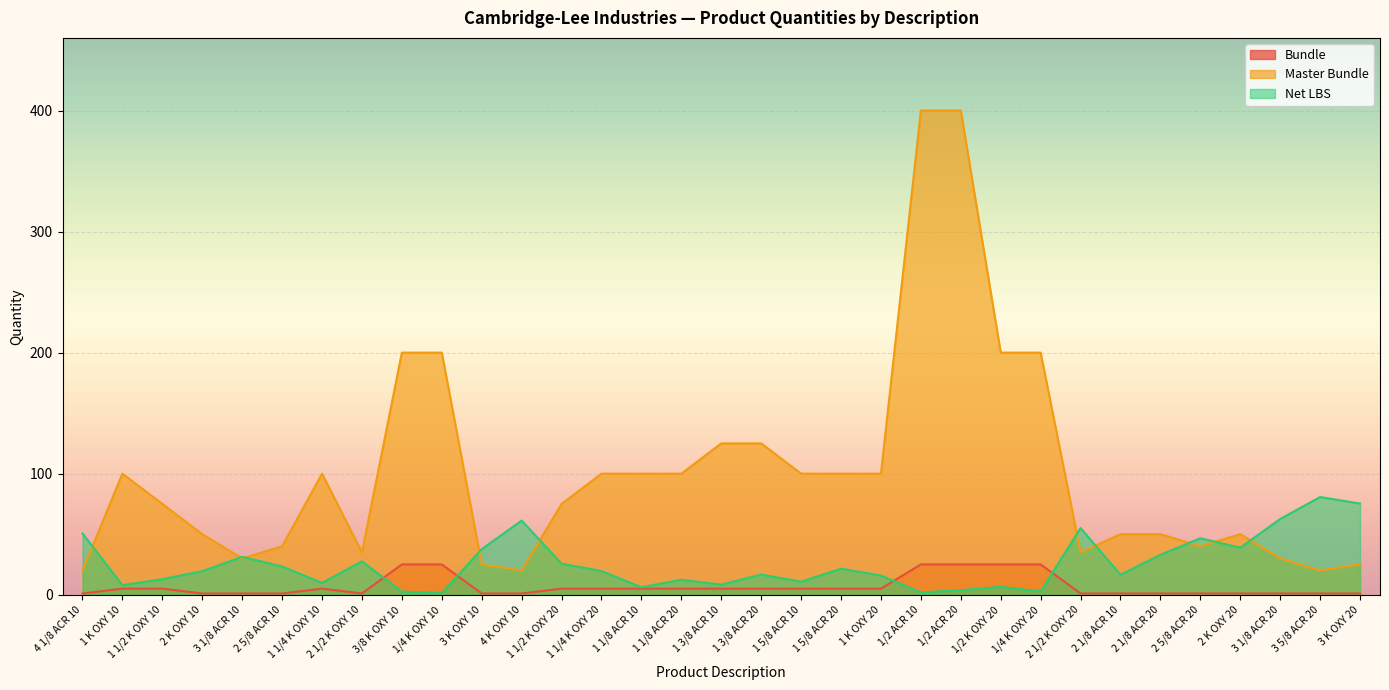

Count the number of categories in the chart.

33